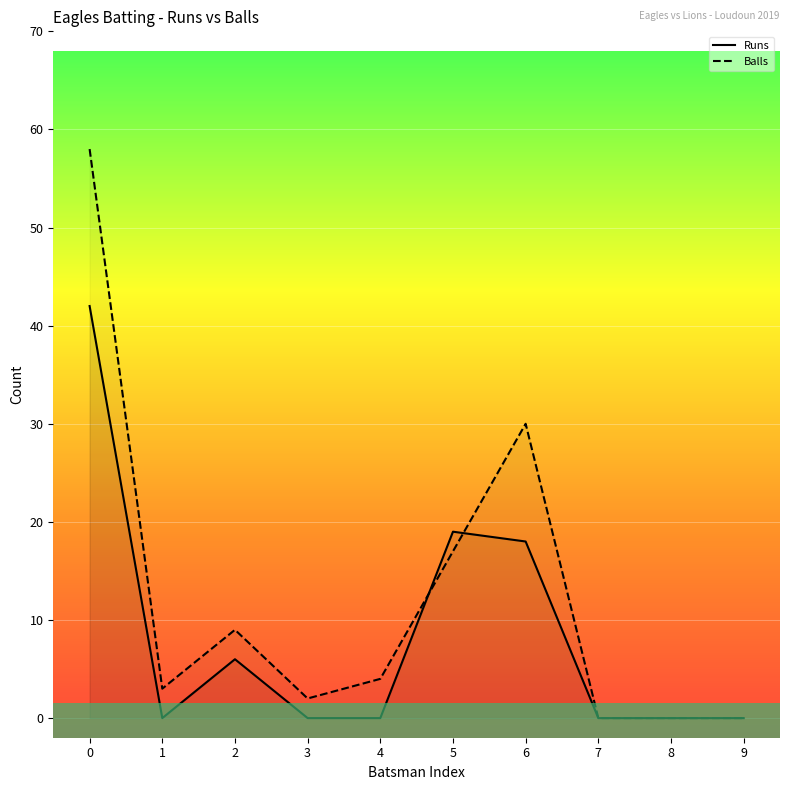

True or false: Runs and Balls cross at least once.

True